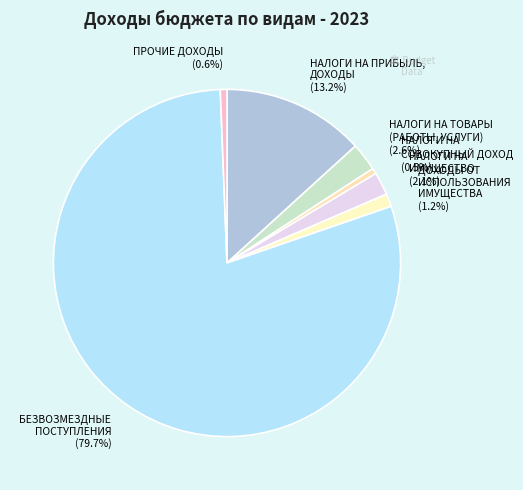

Approximately how many times larger is the value at НАЛОГИ НА ТОВАРЫ (РАБОТЫ, УСЛУГИ) (2.6%) compared to ДОХОДЫ ОТ ИСПОЛЬЗОВАНИЯ ИМУЩЕСТВА (1.2%)?

2.2